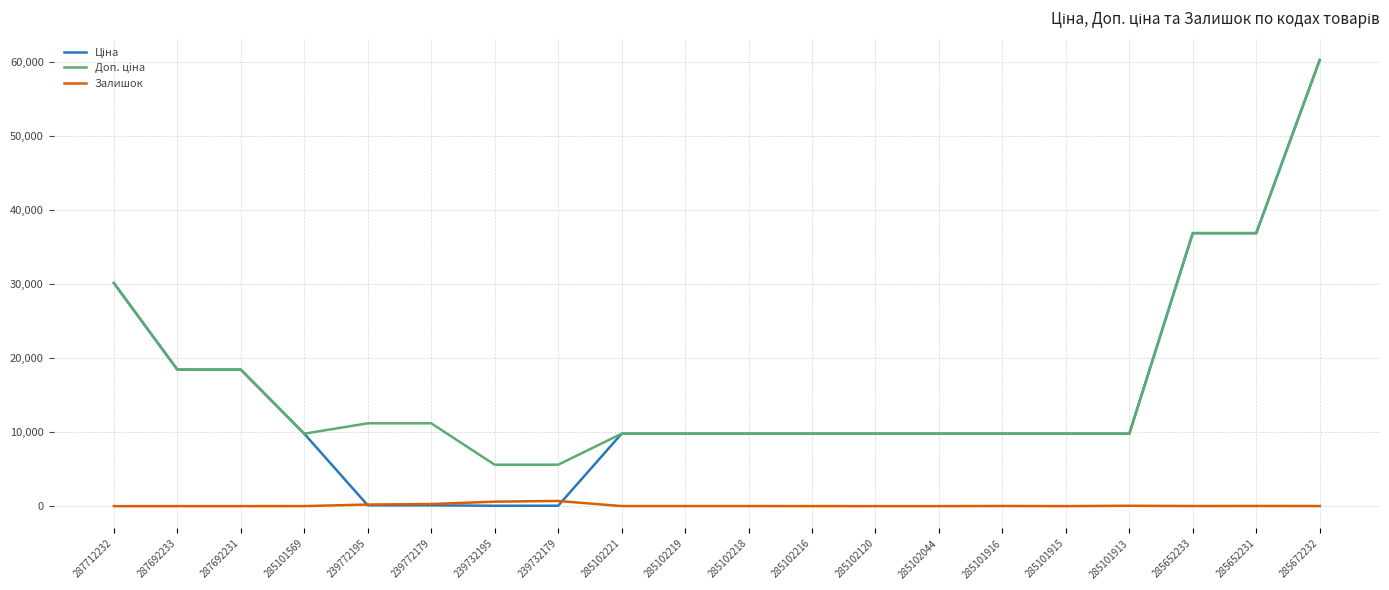

Which label corresponds to the largest value in the chart?

285672232